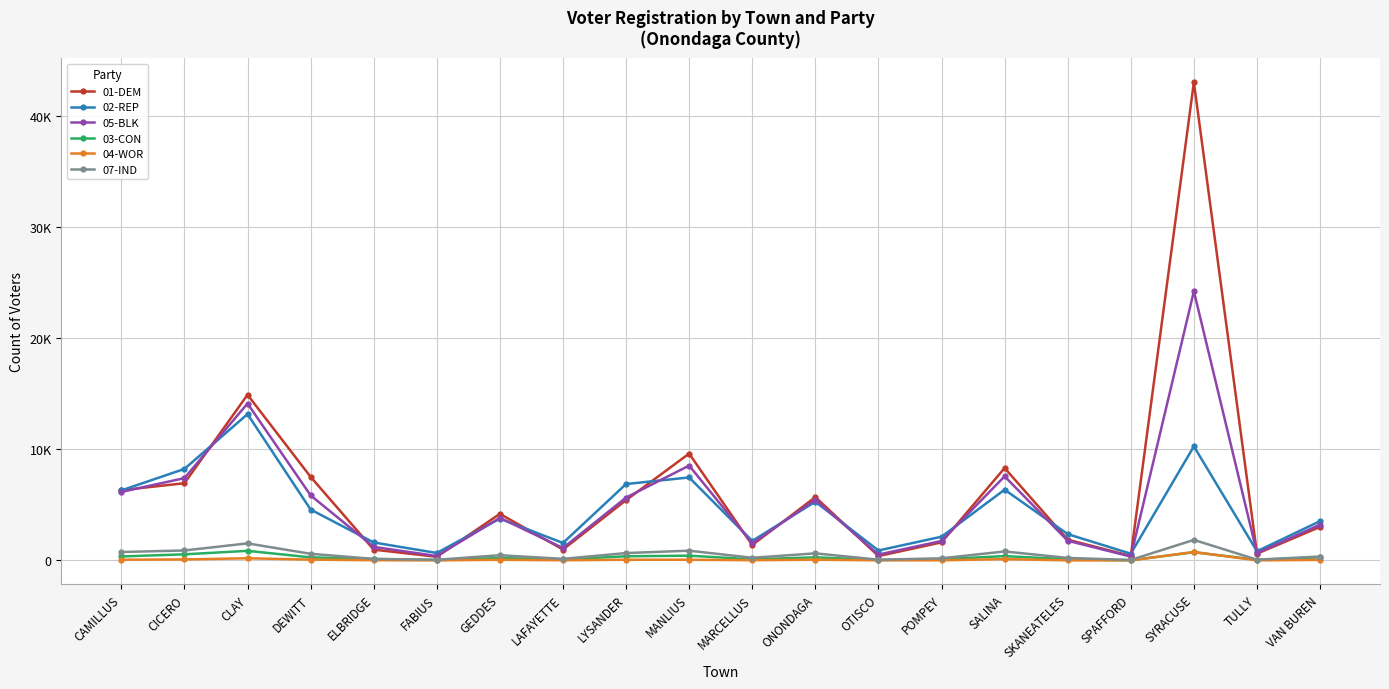

At which category does 04-WOR reach its first local valley?

FABIUS